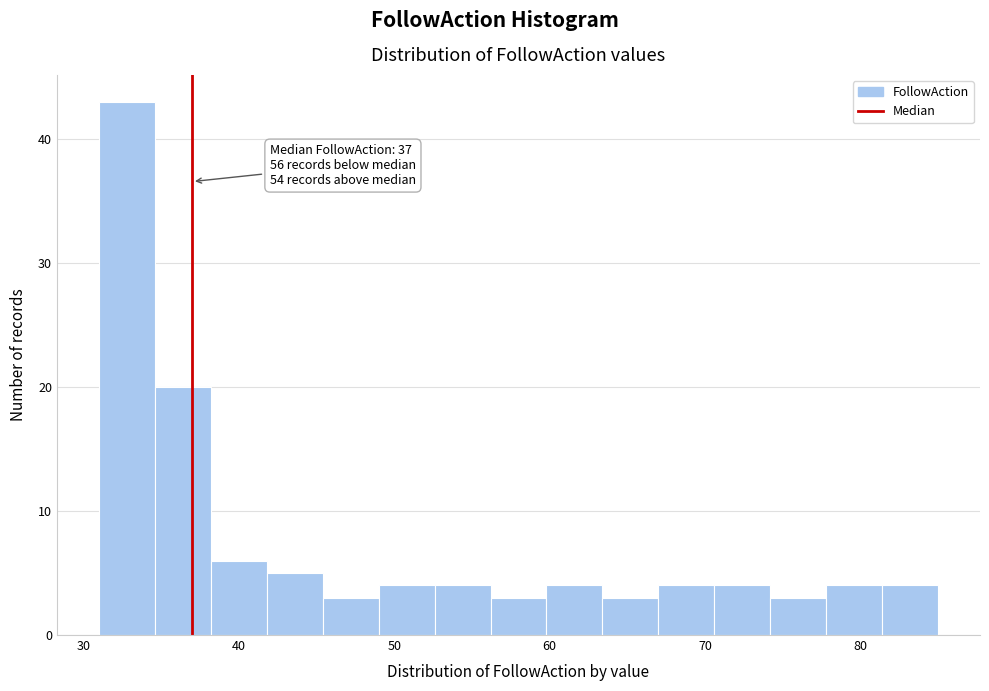

Around what value on the x-axis is the tallest bar? Give the approximate position of its centre, as read against the axis.

33